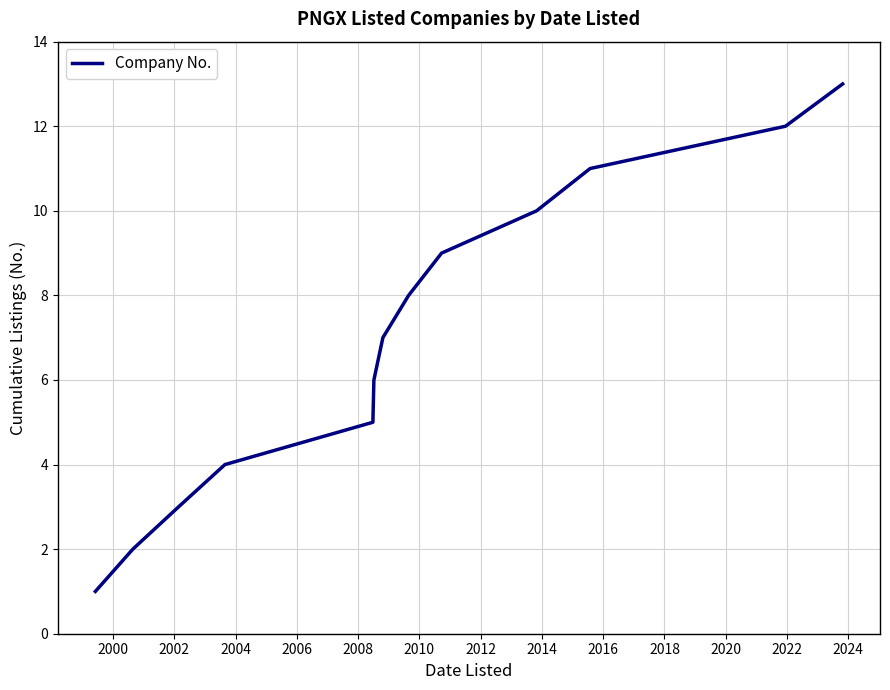

What is the greatest value displayed?

13